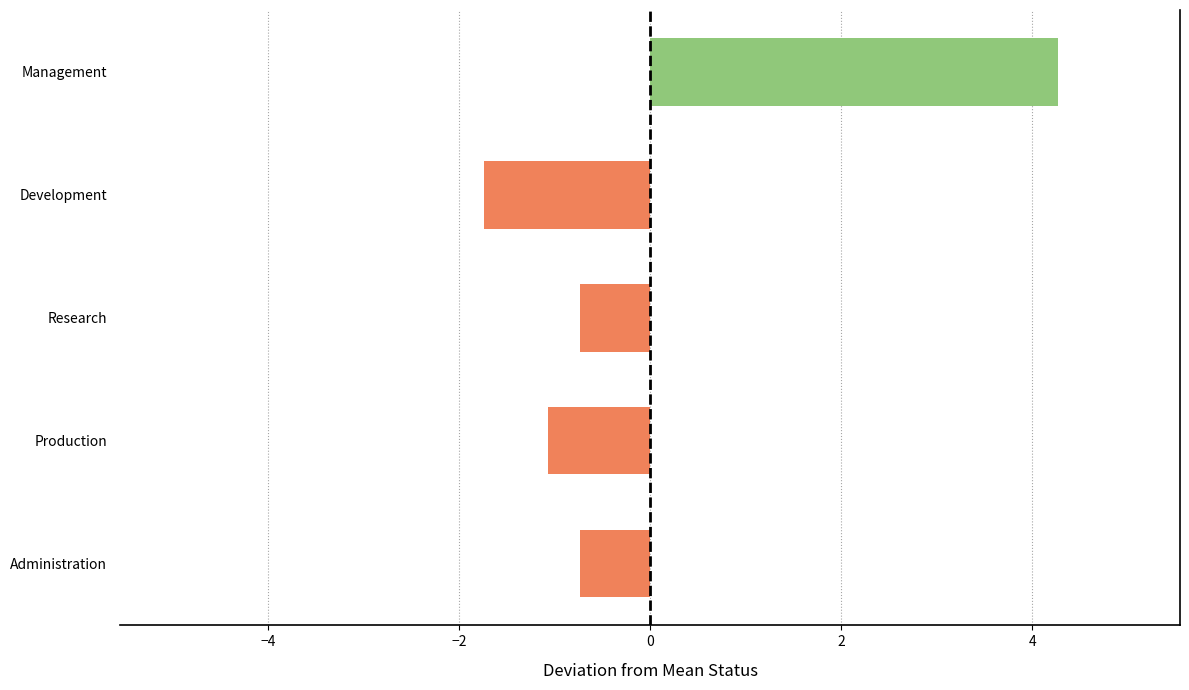

The chart shows a value of -1.7 at Production. True or false?

False